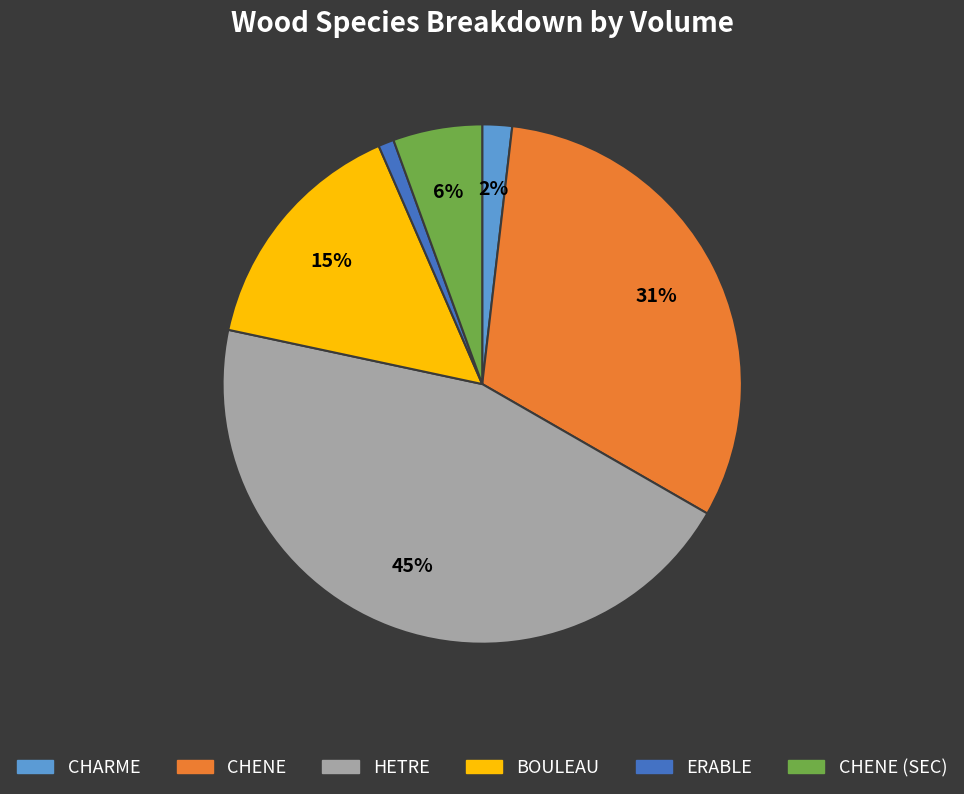

To the nearest percent, what is the average slice percentage?

17%